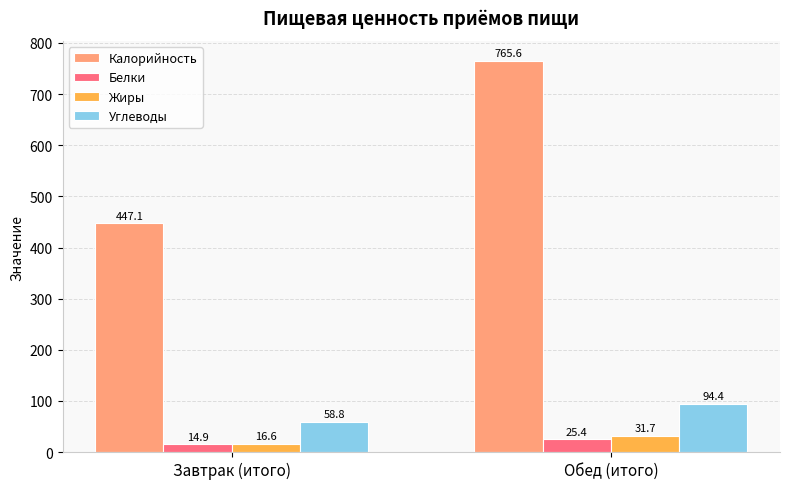

Rank the series at Обед (итого) from lowest to highest value.

Белки, Жиры, Углеводы, Калорийность